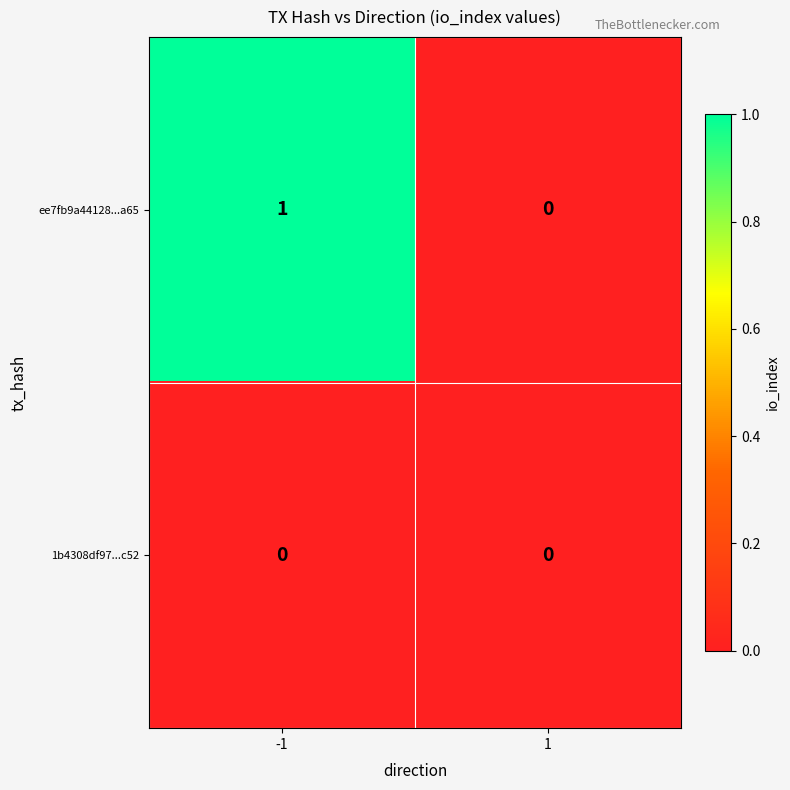

List the series in order of their overall mean, lowest first.

1b4308df97...c52, ee7fb9a44128...a65